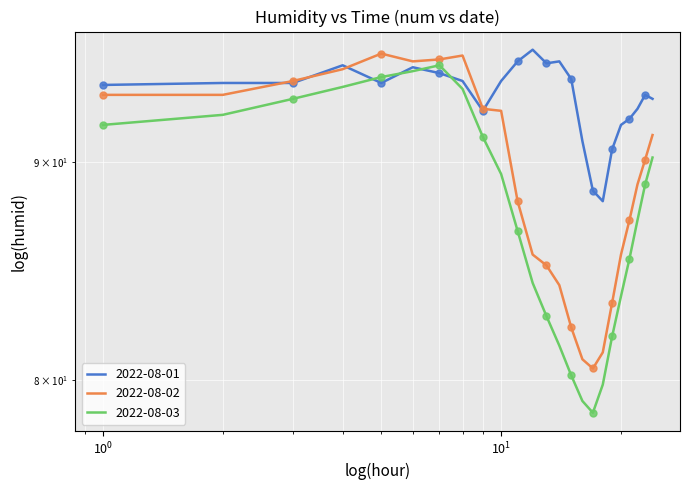

Between 00:00 and 05:00, which series saw the biggest shift?

2022-08-03